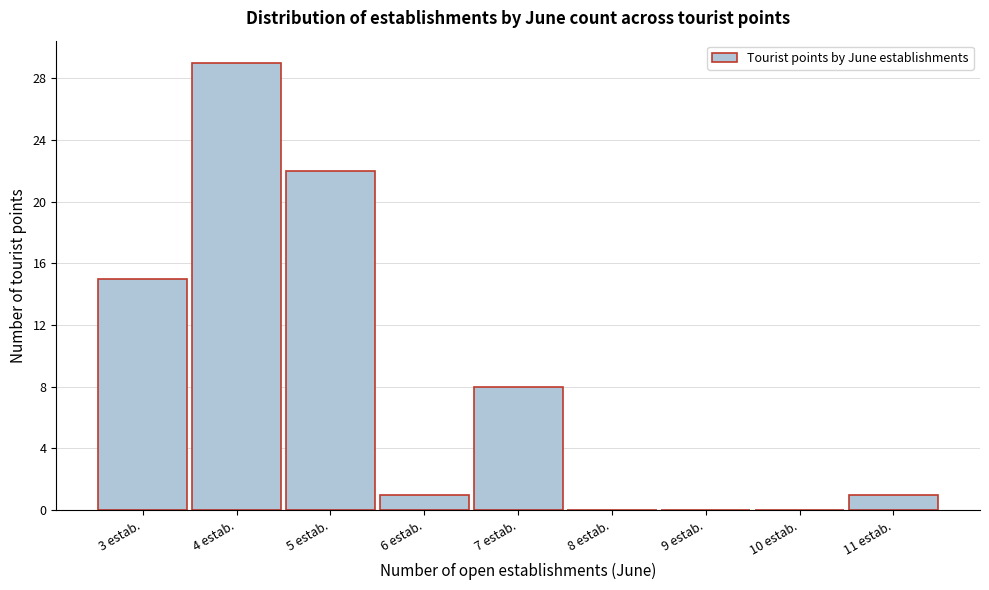

Which range on the x-axis has the tallest bar?

3.5 to 4.5